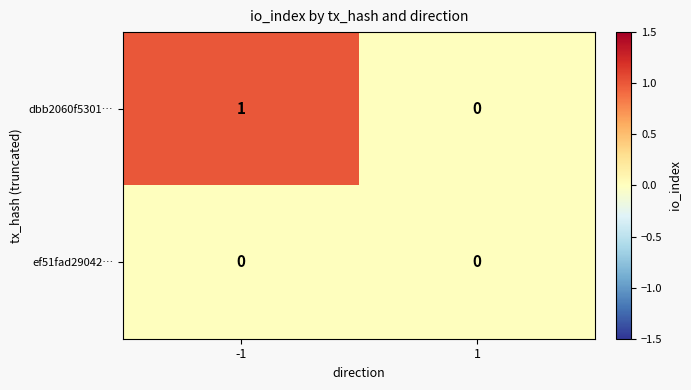

Rank the categories by dbb2060f5301… value from lowest to highest.

1, -1